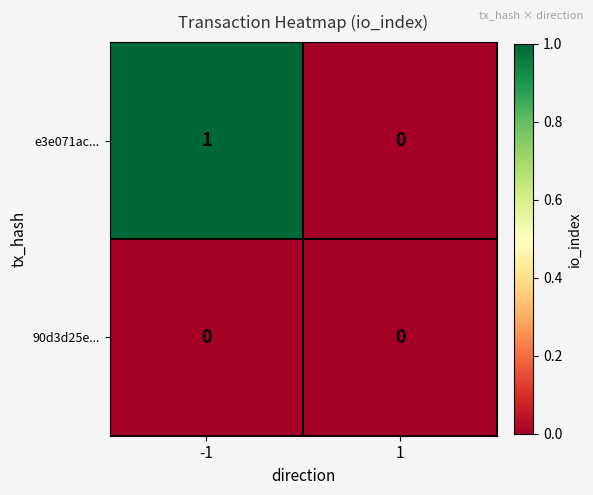

Rank the series by their maximum value, from lowest to highest.

90d3d25e..., e3e071ac...